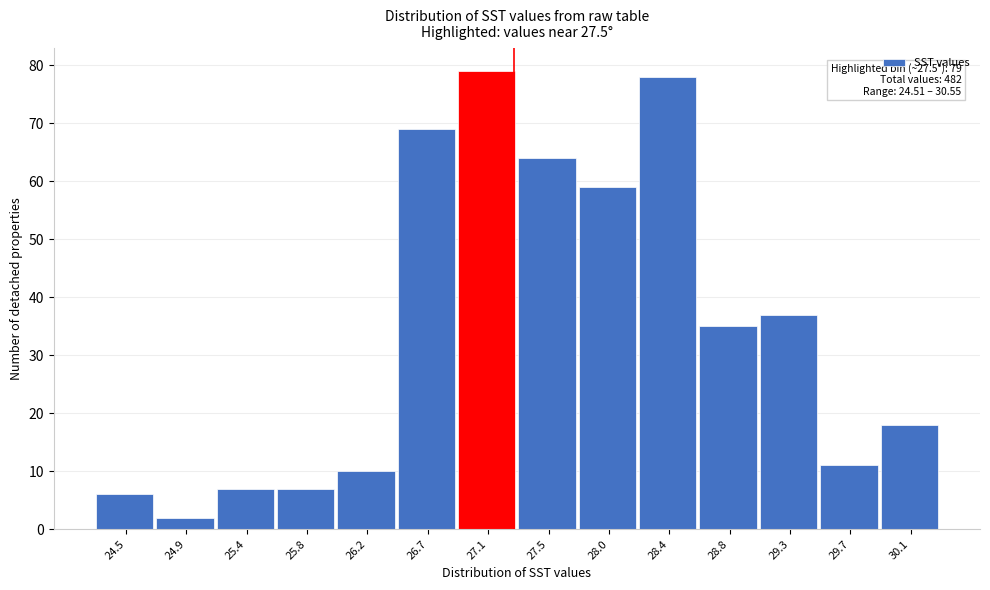

Reading left to right, extract all data points from this chart.

6	2	7	7	10	69	79	64	59	78	35	37	11	18